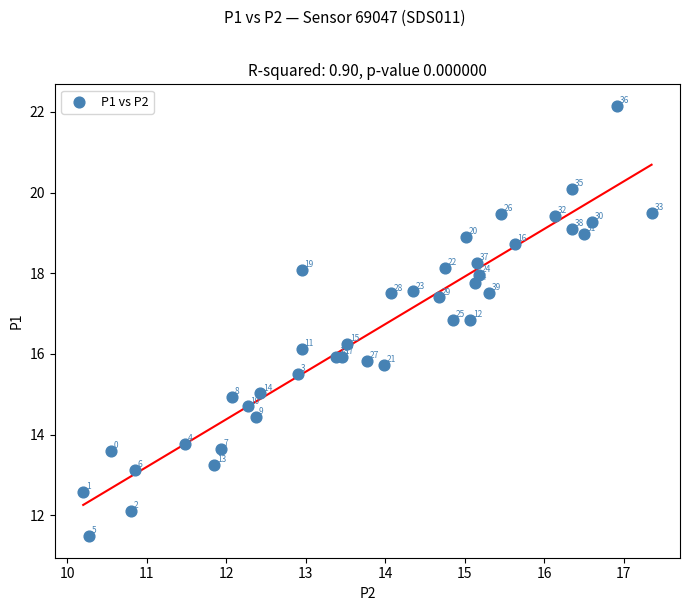

What Y value in the scatter plot is closest to 16?

15.9